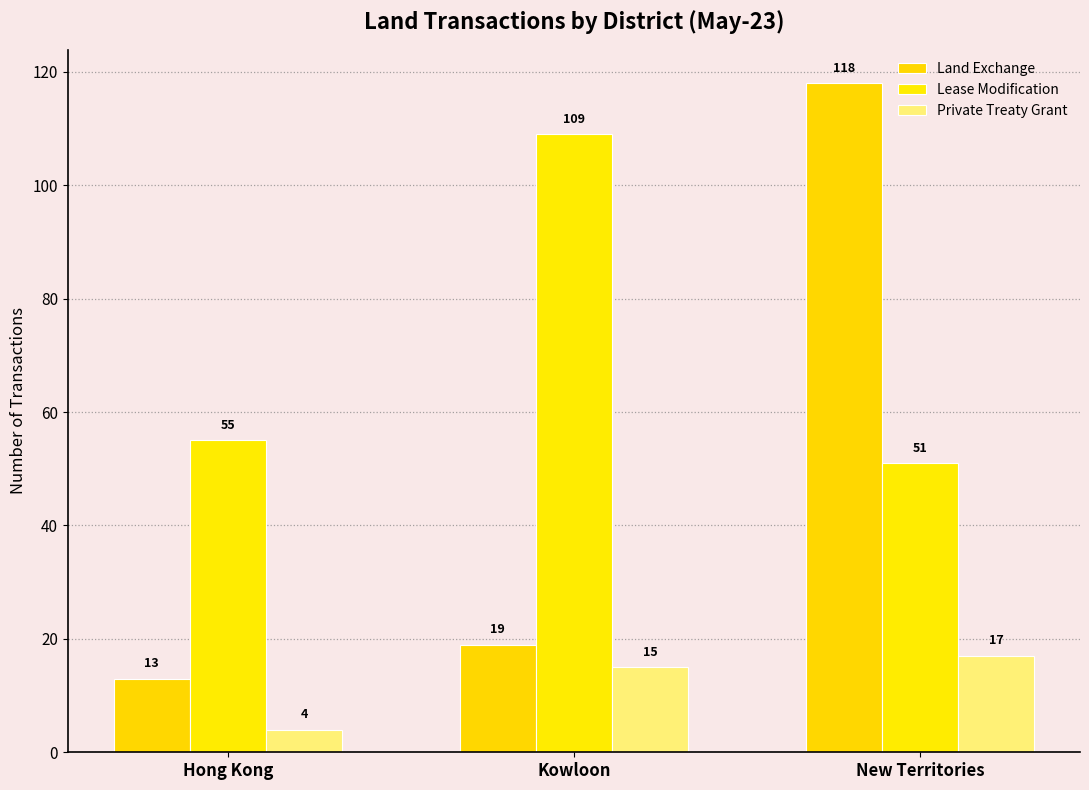

Is it true that Land Exchange equals 13 at Hong Kong?

True